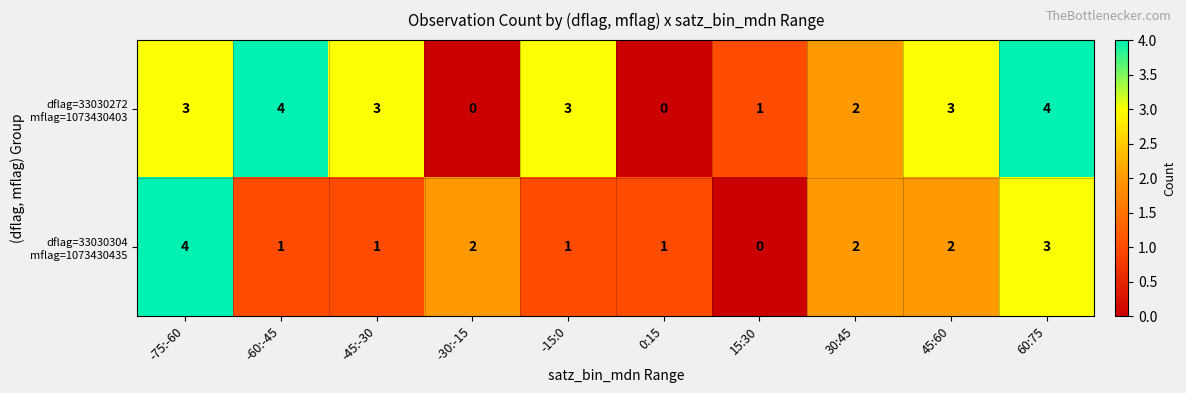

What is the spread (max minus min) of values at -60:-45?

3